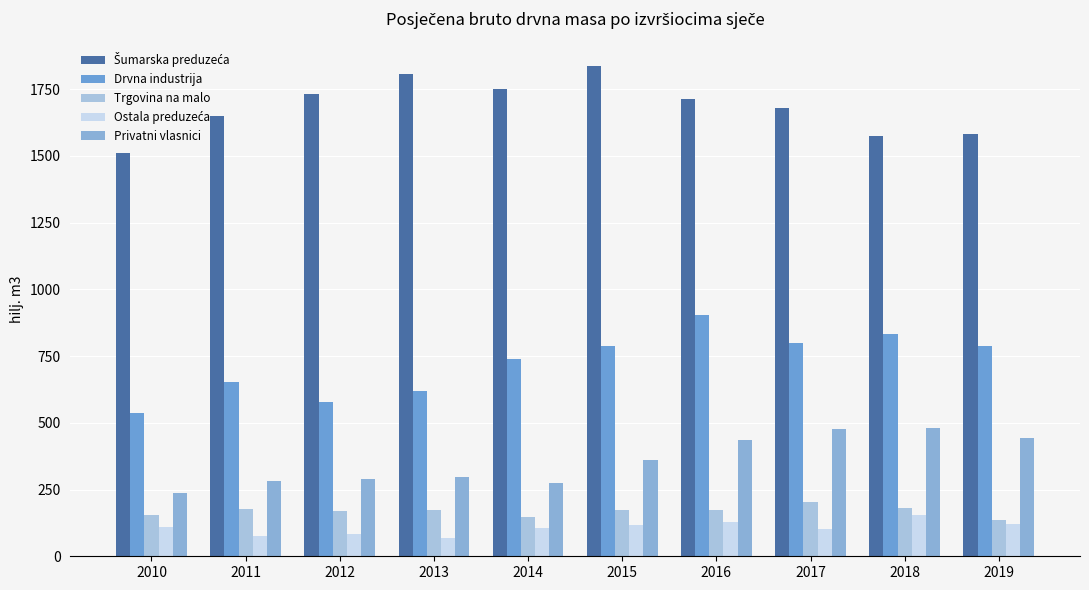

What is the value of the Ostala preduzeća bar at the 1st from the left?

111